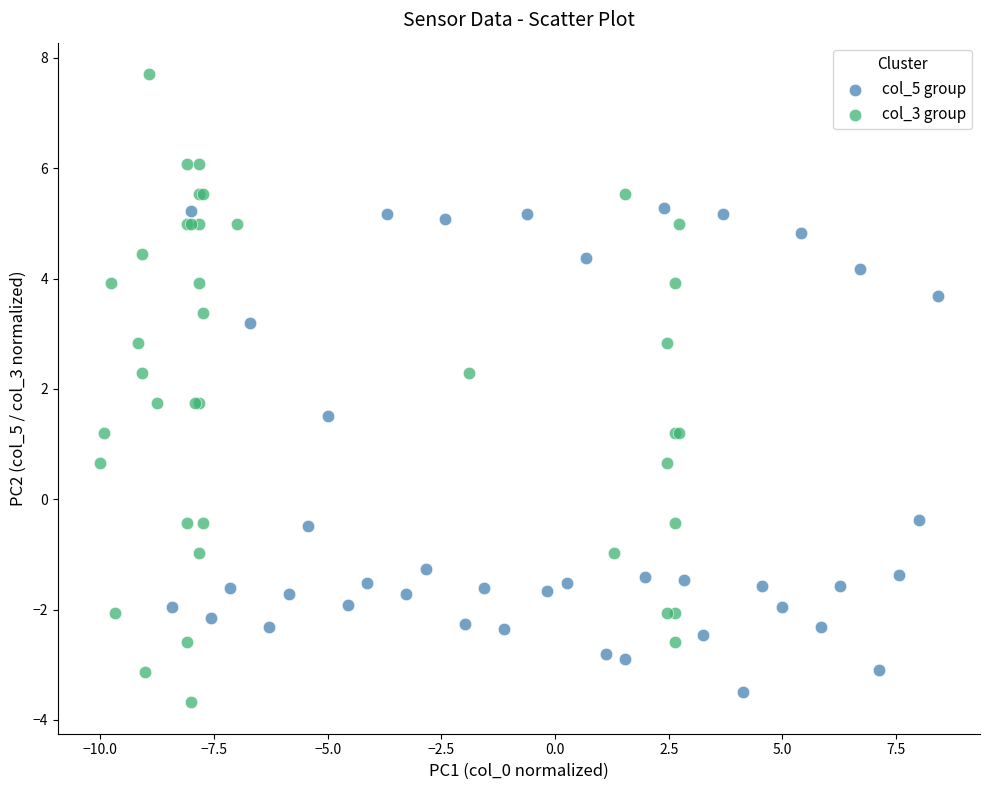

Which series has the largest Y range (max minus min)?

col_3 group